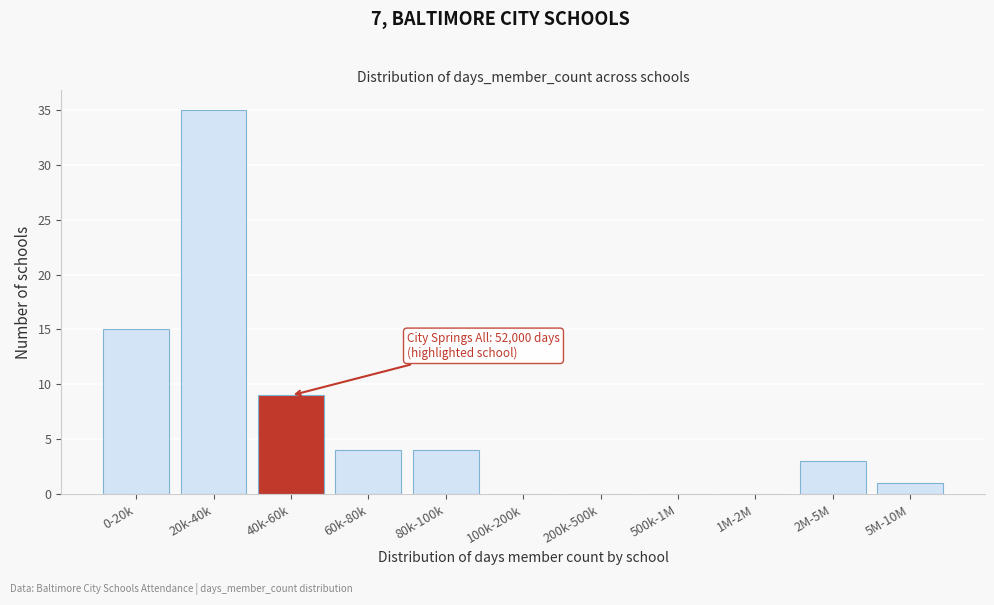

Reading left to right, extract all data points from this chart.

0-20k=15	20k-40k=35	40k-60k=9	60k-80k=4	80k-100k=4	100k-200k=0	200k-500k=0	500k-1M=0	1M-2M=0	2M-5M=3	5M-10M=1